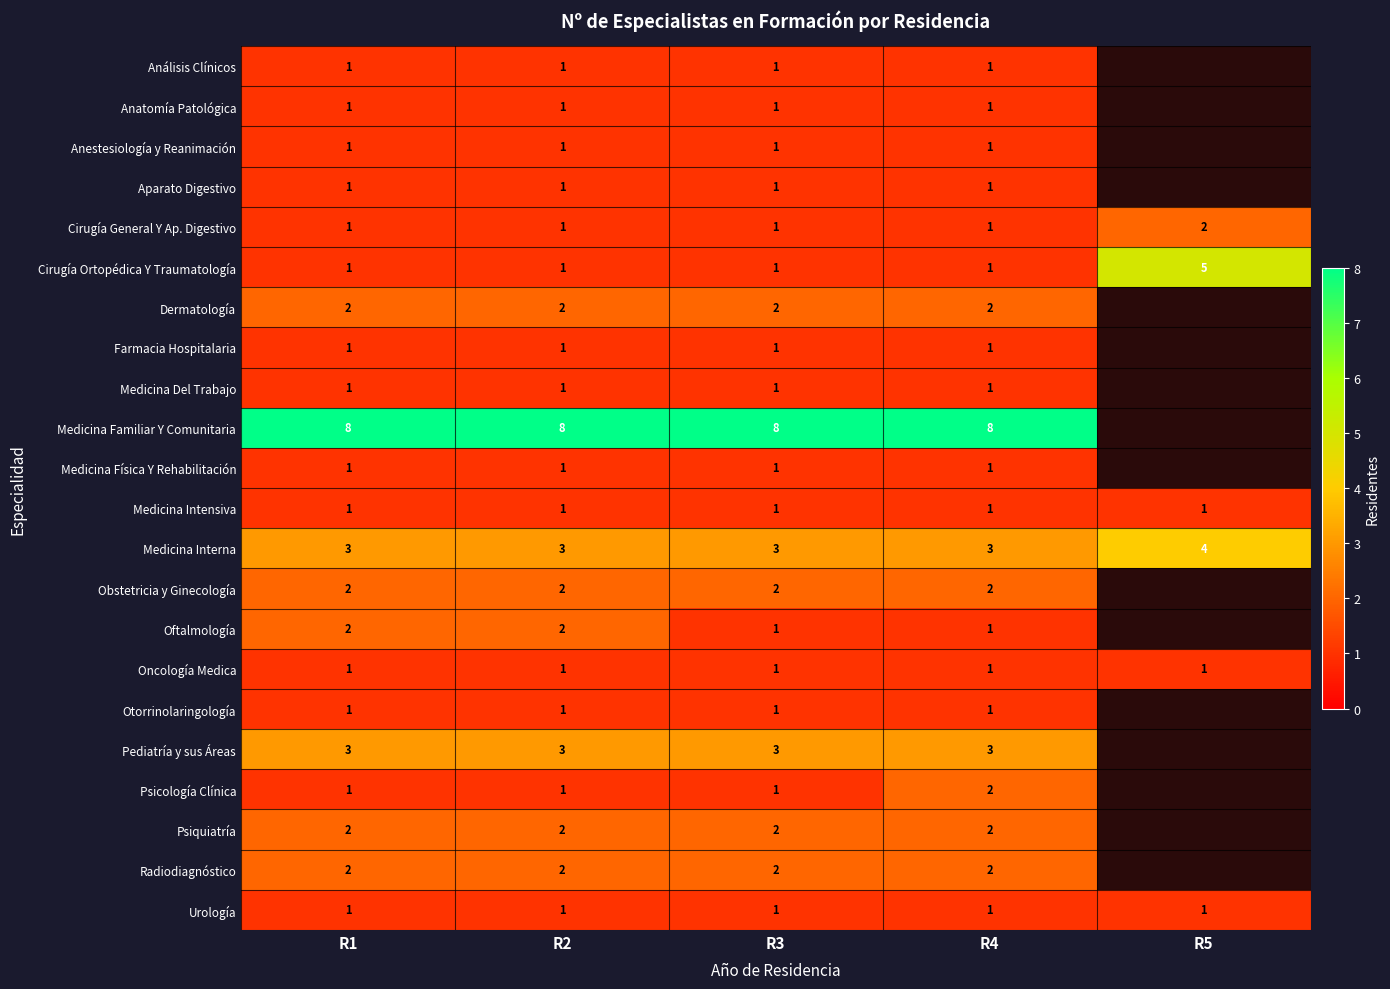

True or false: Psicología Clínica has a value of 2 at R4.

True